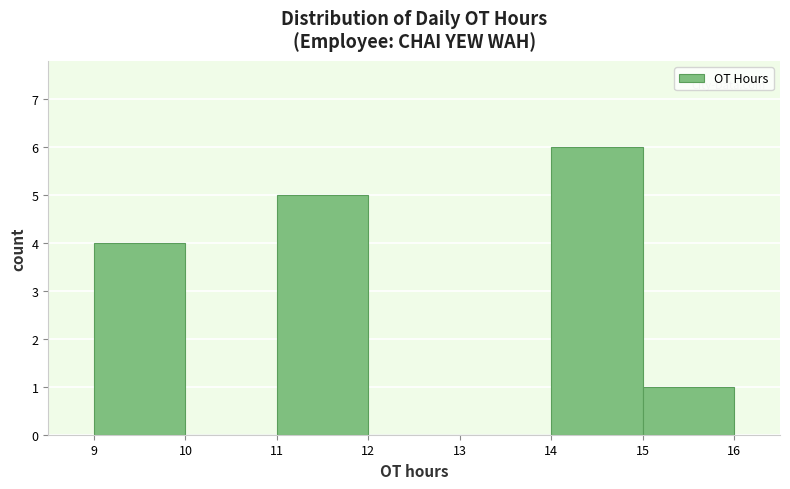

Over which range of the x-axis is the bar tallest?

14 to 15